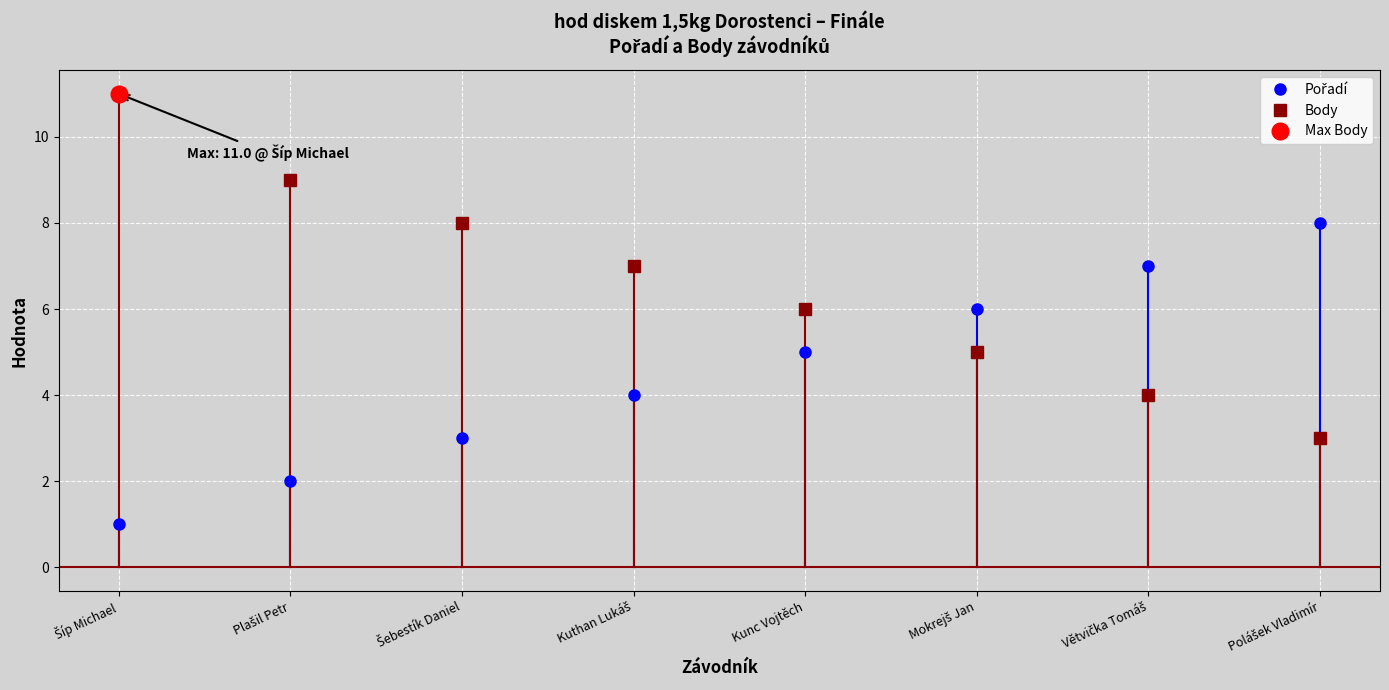

What is the sum of all Body values?

53